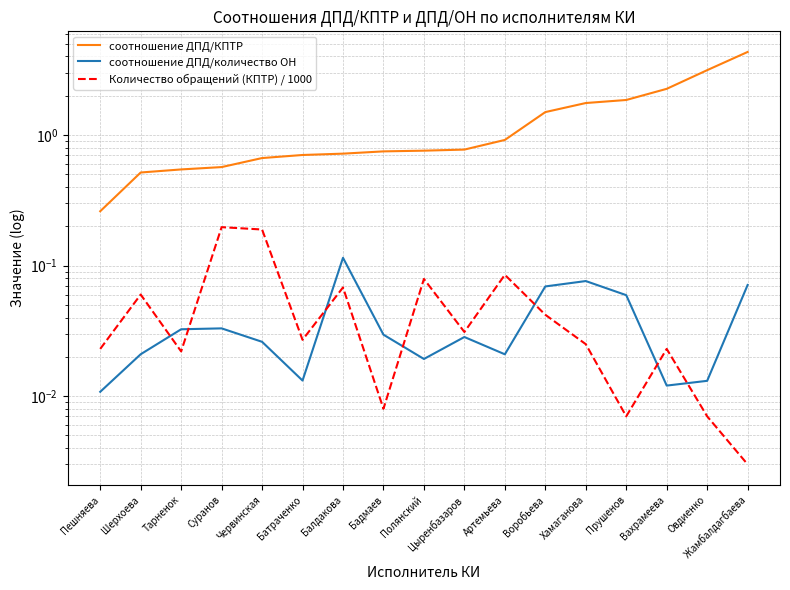

Where is соотношение ДПД/КПТР nearest to the value 2?

Прушенов